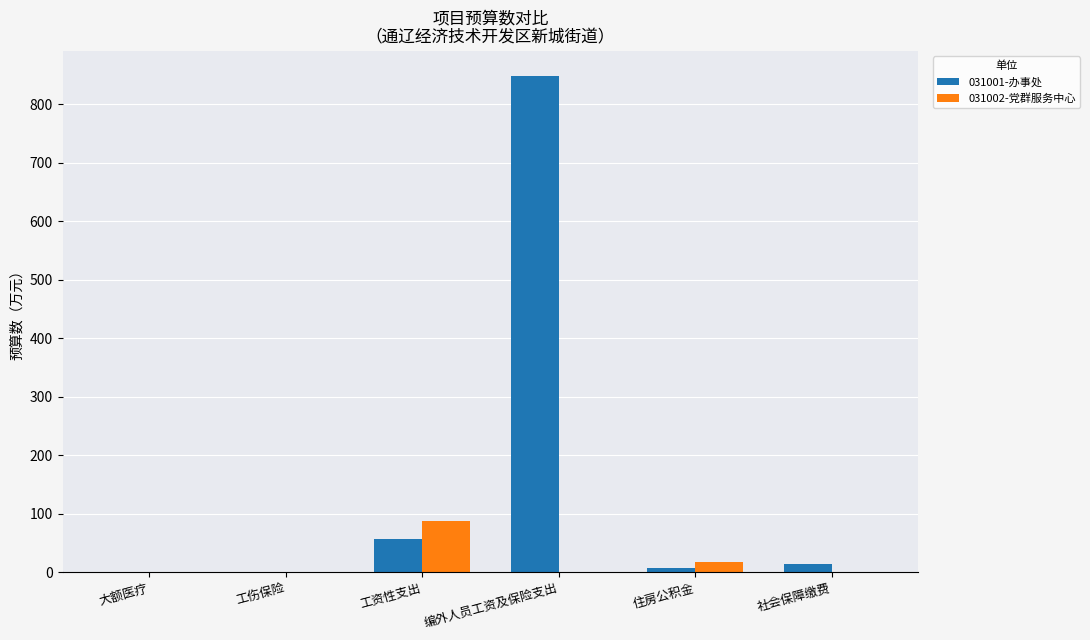

Which series has the largest range (max minus min)?

031001-办事处